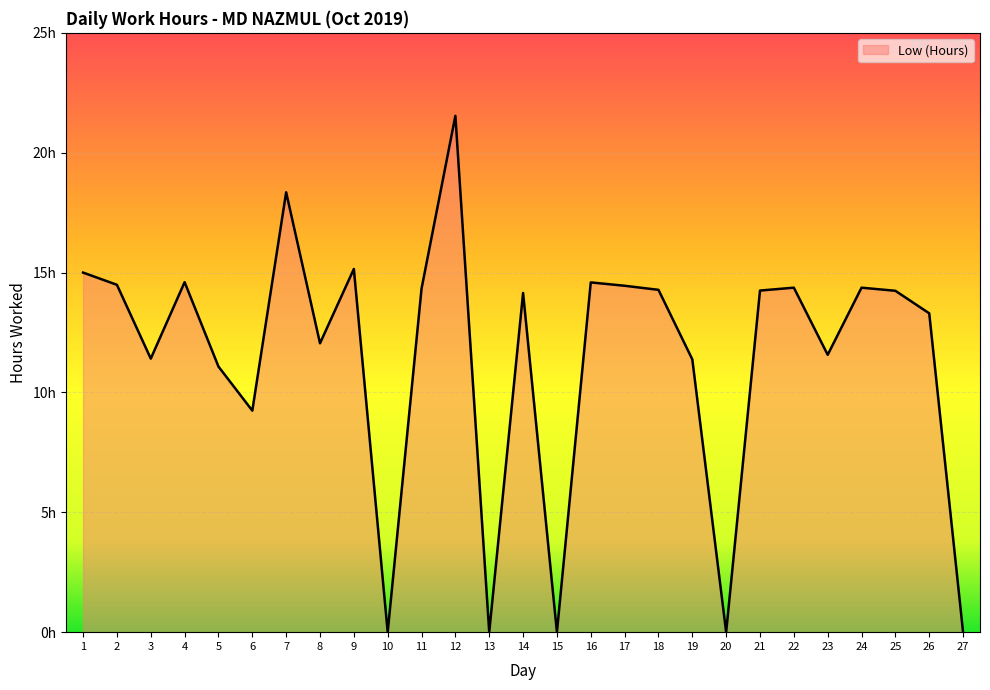

What is the approximate value at 11?

14.3